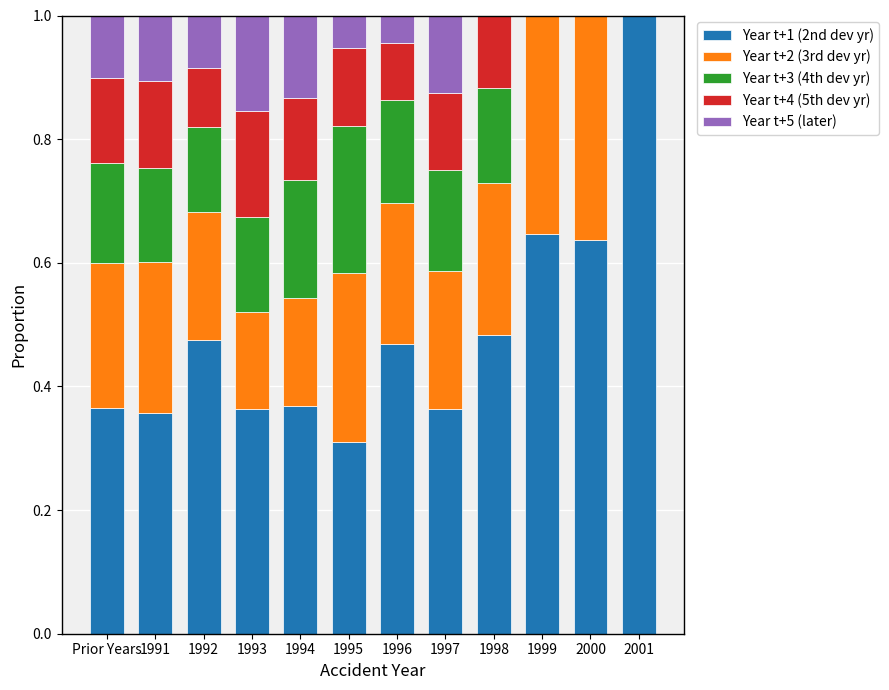

What is the total value across all series at Prior Years?

1.0